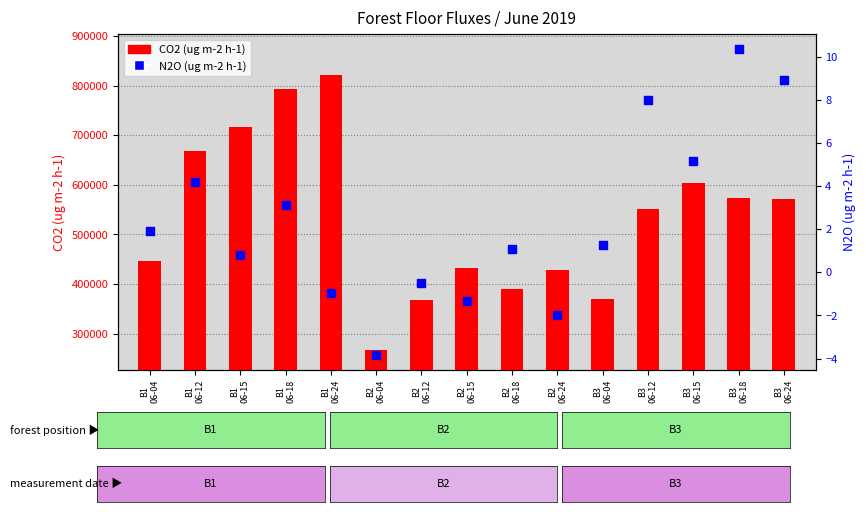

What is the total value across all series at B3
06-24?

571294.9